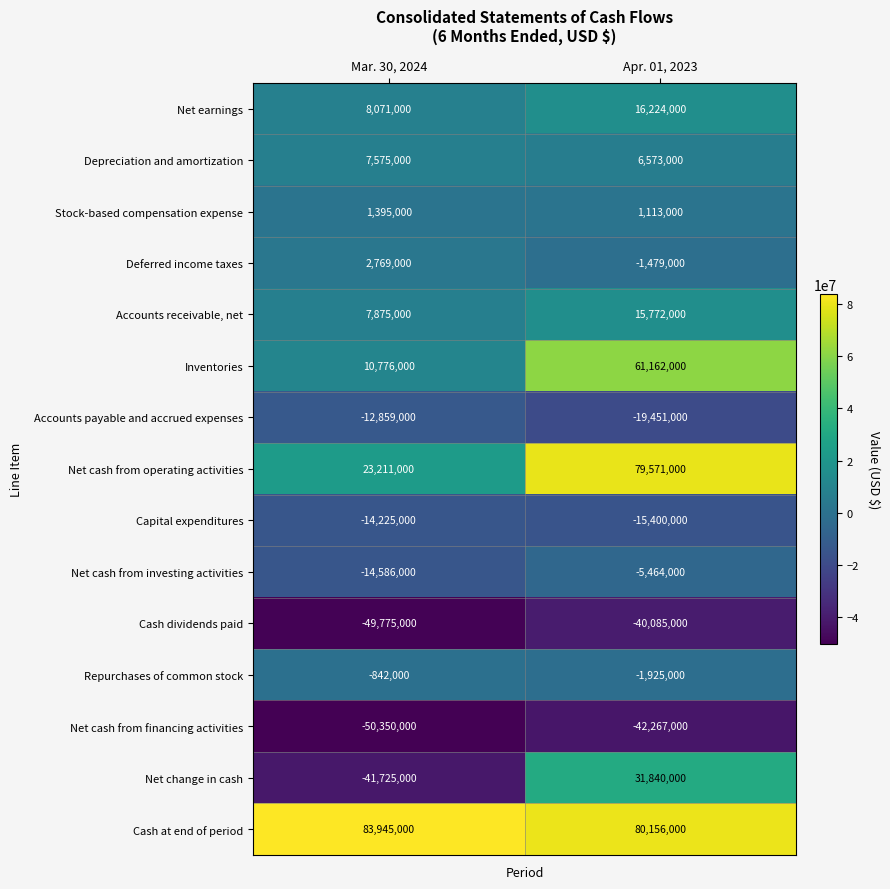

How many data points does each series have?

2